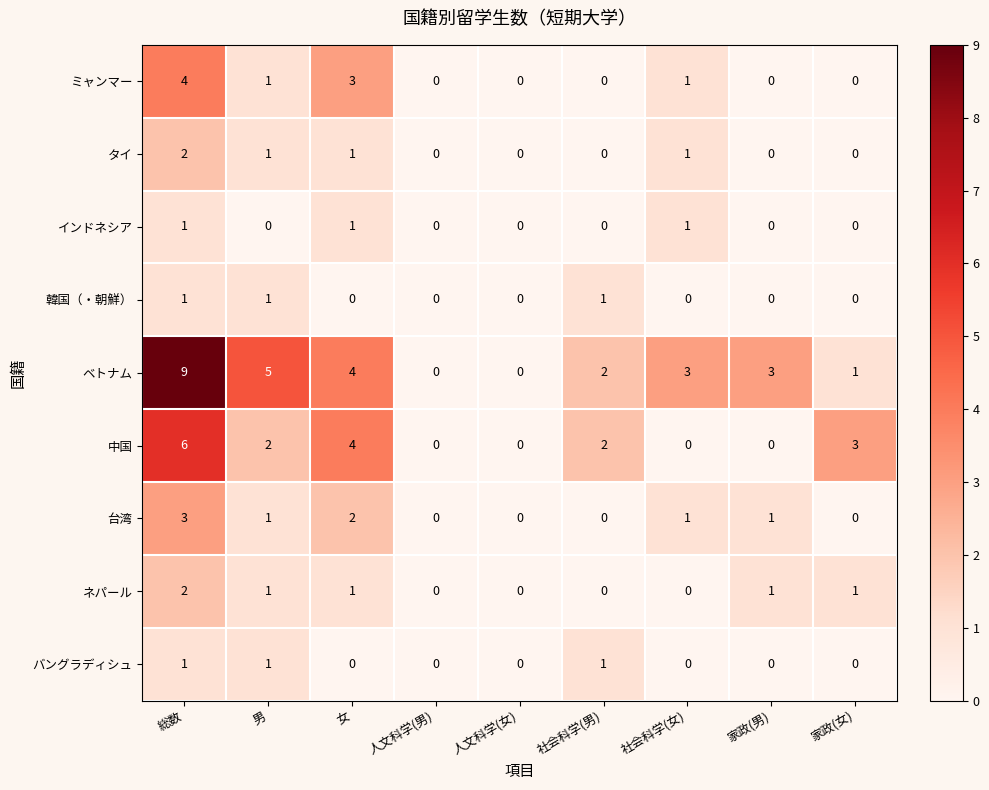

What is the sum of all 韓国（・朝鮮） values?

3